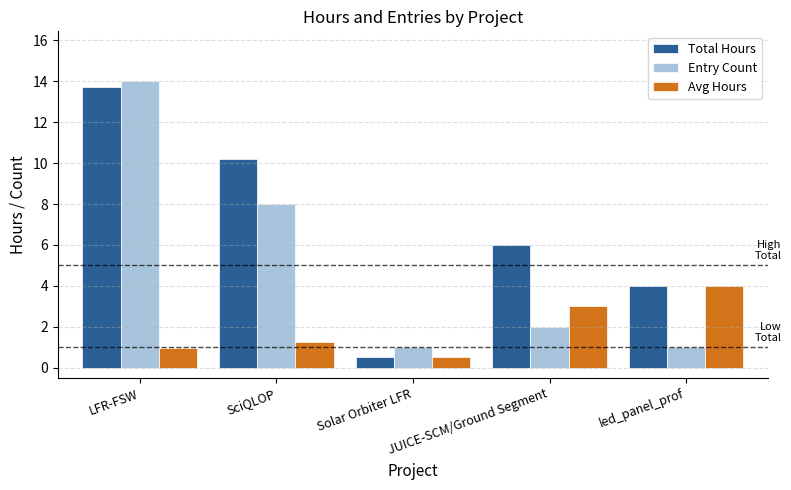

What is the maximum value shown in the chart?

14.0